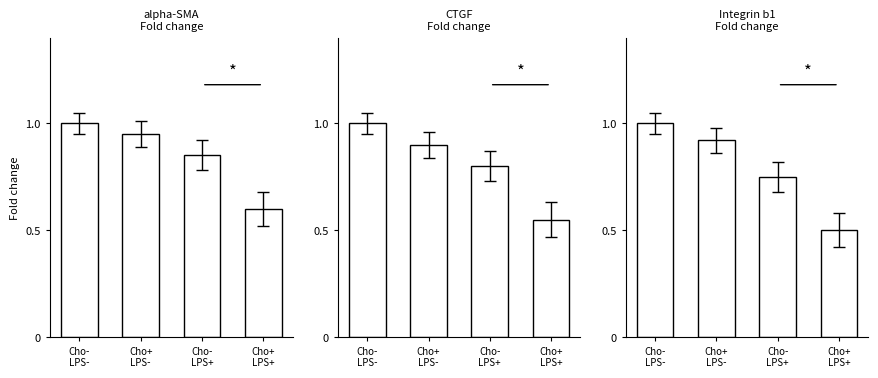

What is the difference between the Integrin b1 values at Cho+
LPS- and Cho+
LPS+?

0.4